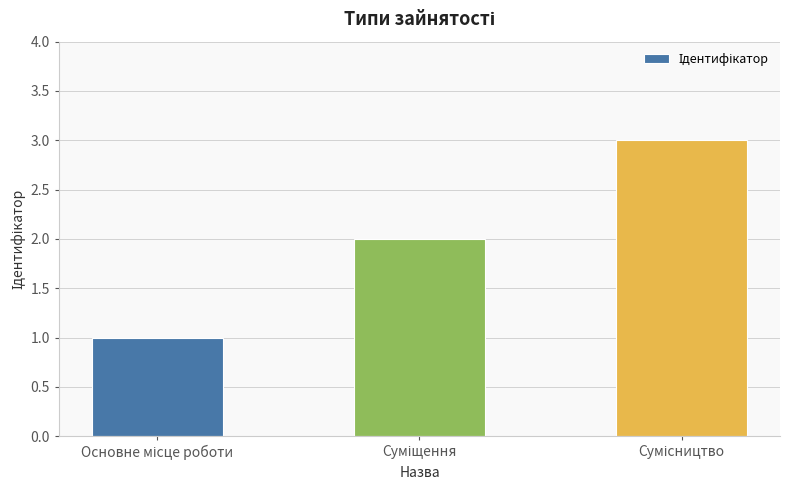

What is the sum of all values?

6